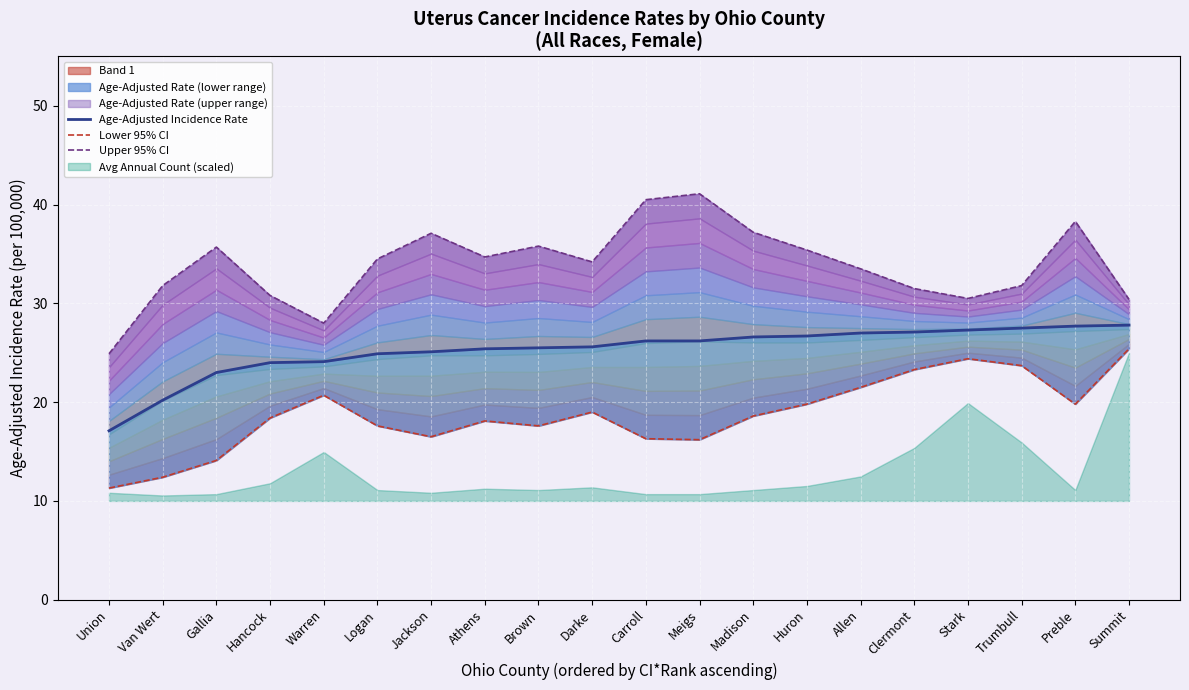

True or false: Lower 95% CI and Upper 95% CI intersect in this chart.

False